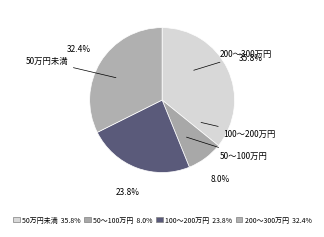

How many segments does this pie chart have?

4